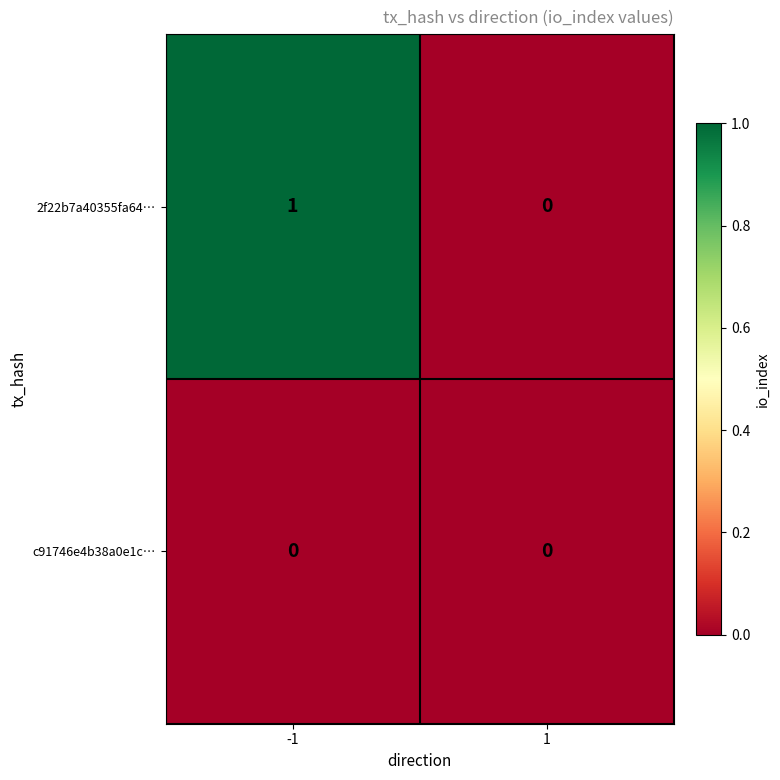

Rank the series by their average value, from lowest to highest.

c91746e4b38a0e1c…, 2f22b7a40355fa64…